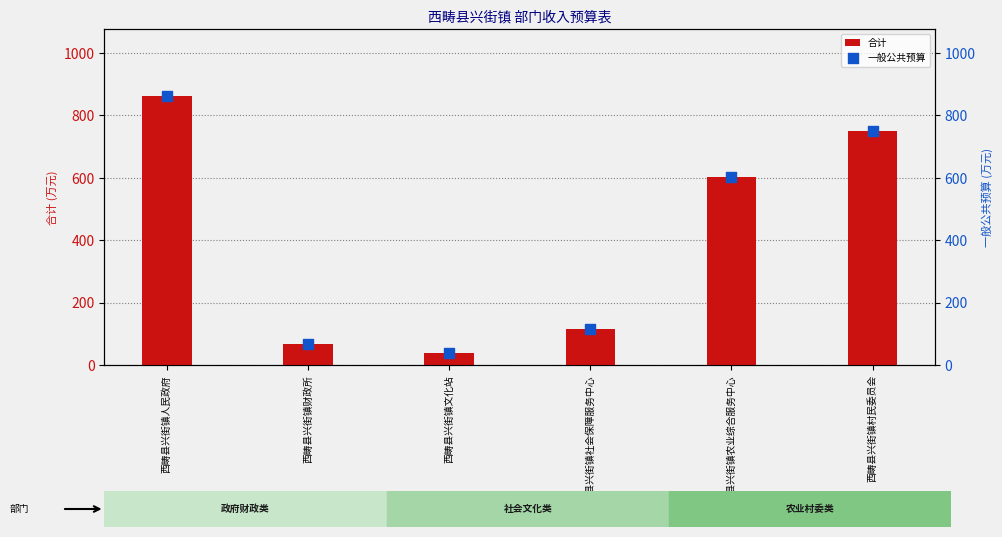

What are all the series names shown in the legend?

合计, 一般公共预算